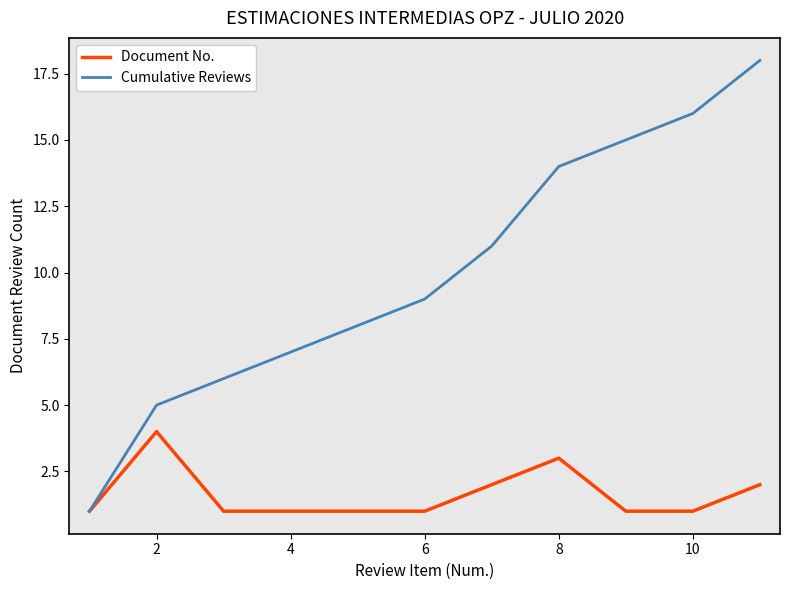

List the series in order of their peak value, highest first.

Cumulative Reviews, Document No.